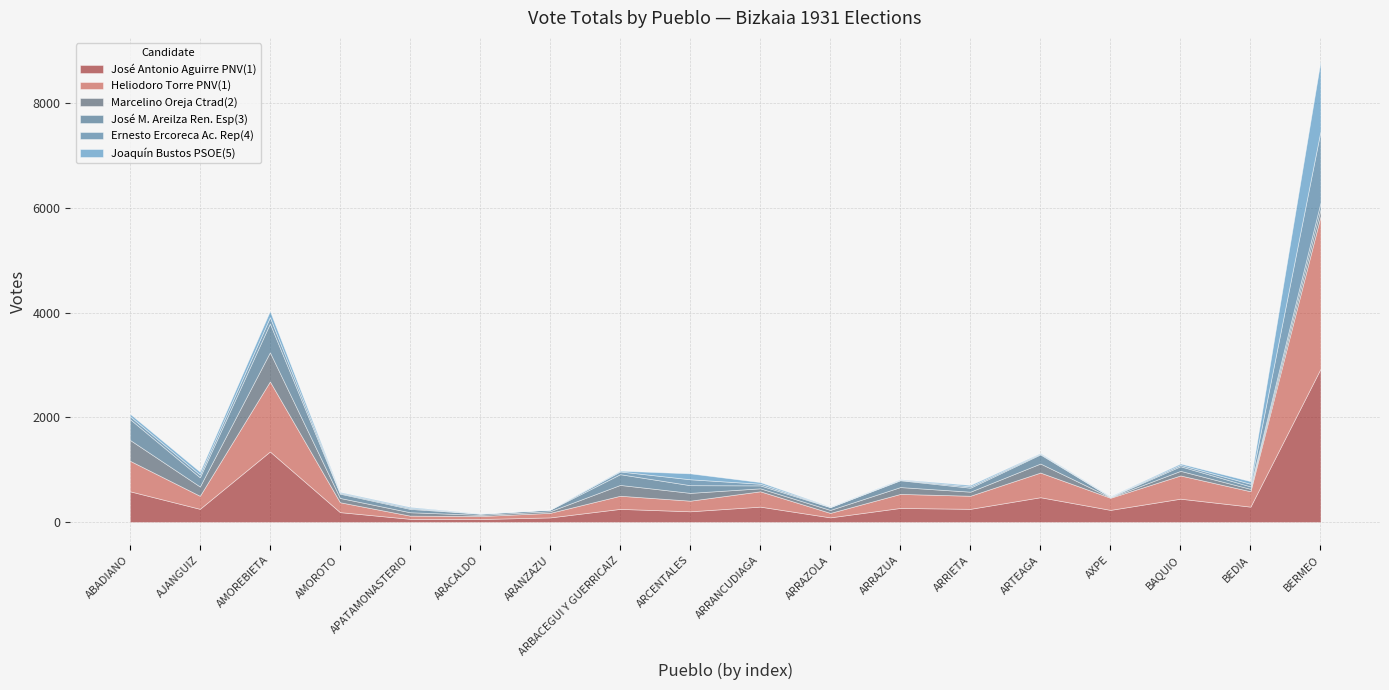

List the series in order of their peak value, lowest first.

José M. Areilza Ren. Esp(3), Marcelino Oreja Ctrad(2), Joaquín Bustos PSOE(5), Ernesto Ercoreca Ac. Rep(4), Heliodoro Torre PNV(1), José Antonio Aguirre PNV(1)